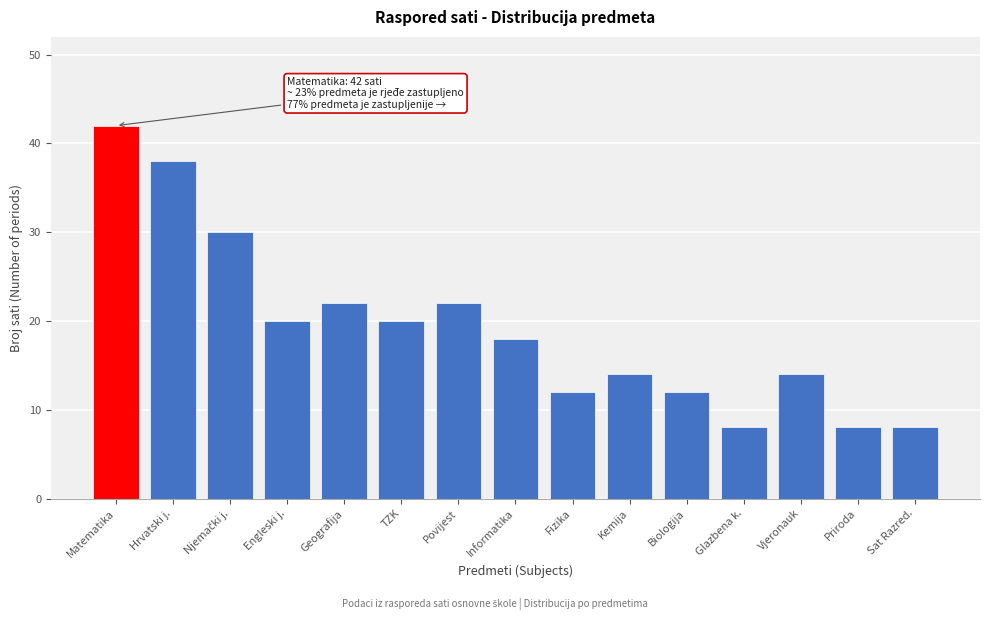

Reading left to right, extract all data points from this chart.

42	38	30	20	22	20	22	18	12	14	12	8	14	8	8